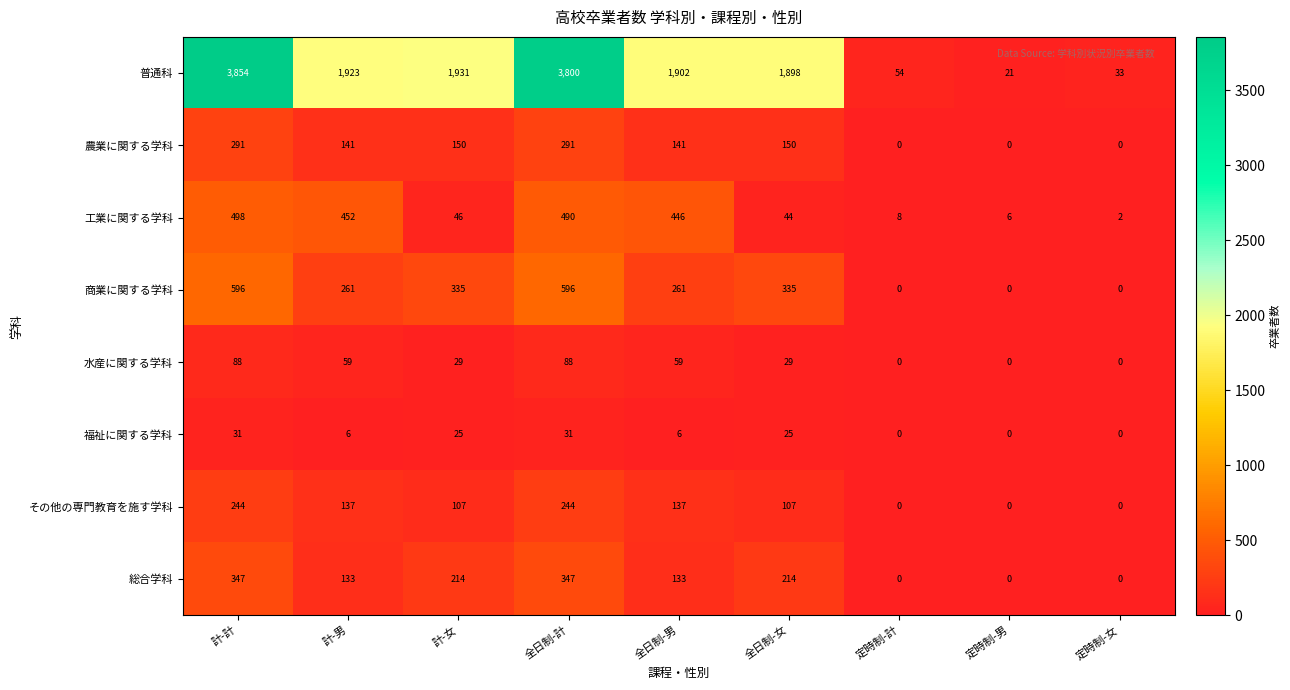

Which series has the widest spread of values?

普通科